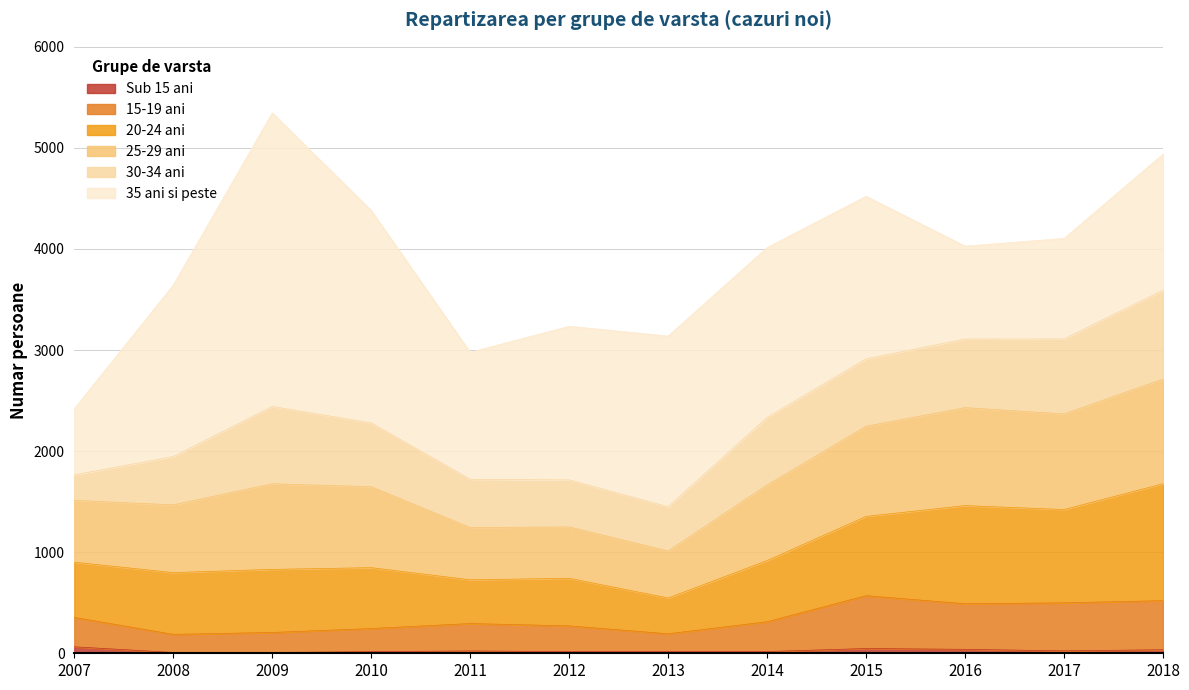

True or false: Sub 15 ani has a value of 8 at 2009.

True